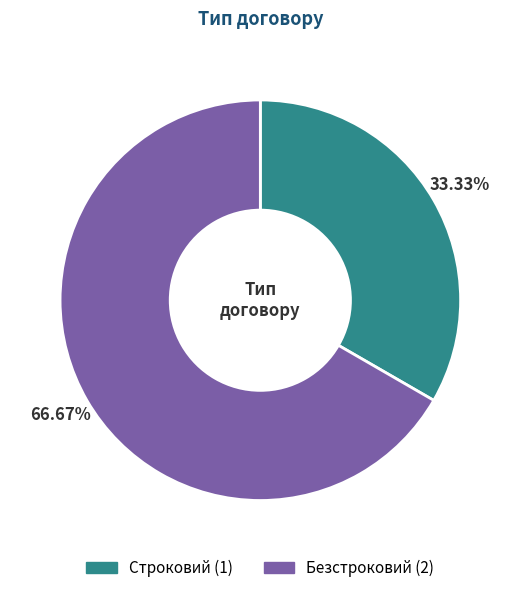

What is the smallest slice in the pie chart?

Строковий